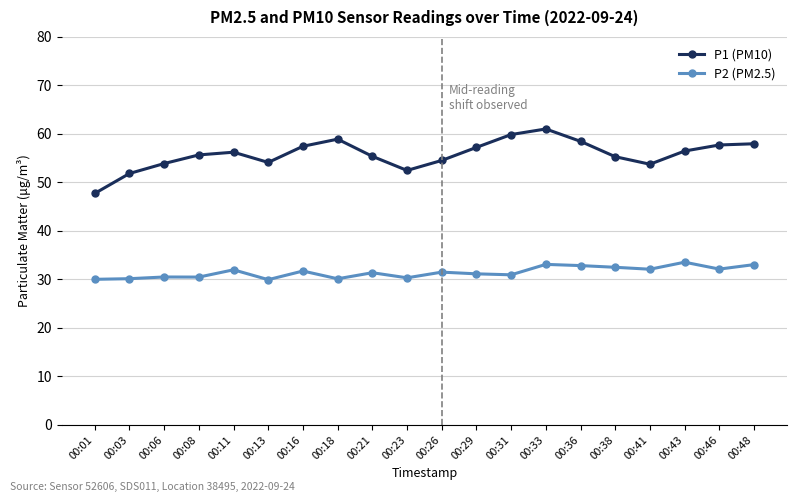

What is the total value across all series at 00:16?

89.2